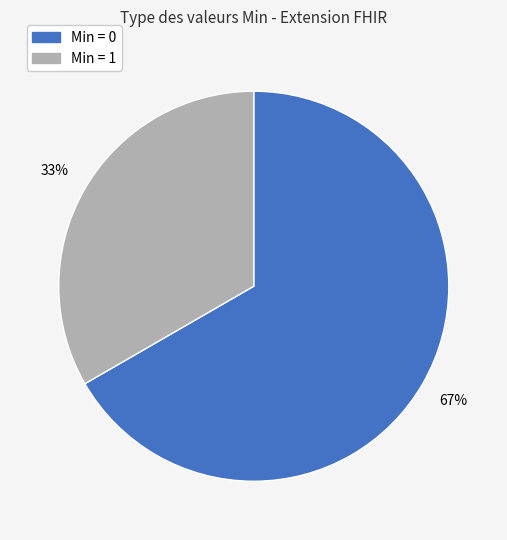

To the nearest percent, what is the average slice percentage?

50%